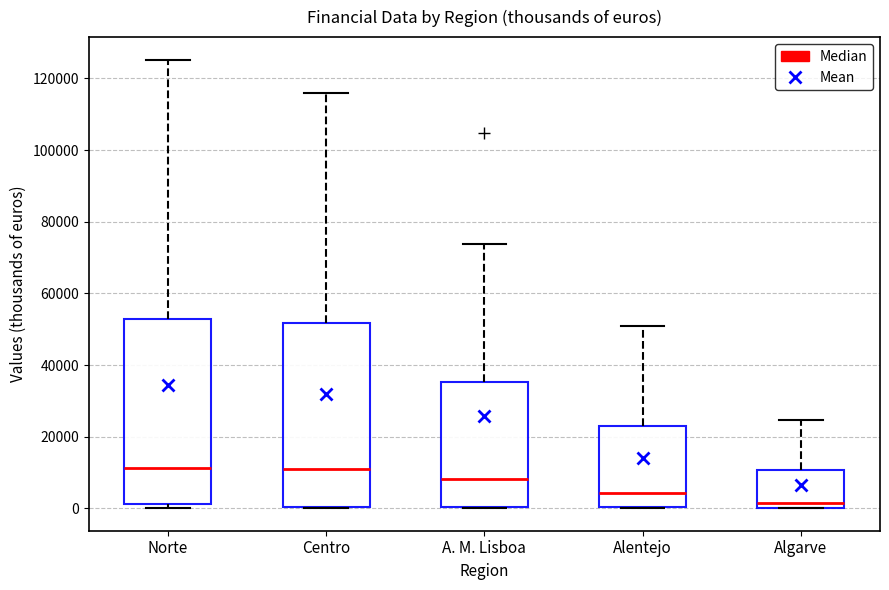

Reading left to right, transcribe this box plot: for each box, give where its median line is, the range the box spans, and where its two whiskers end, as read against the y-axis. The values are not printed on the chart, so give them approximately, as read against the axis.

Norte: median 12000, box 2000 to 52000, whiskers 0 to 126000
Centro: median 10000, box 0 to 52000, whiskers 0 to 116000
A. M. Lisboa: median 8000, box 0 to 36000, whiskers 0 to 74000
Alentejo: median 4000, box 0 to 22000, whiskers 0 to 50000
Algarve: median 2000, box 0 to 10000, whiskers 0 to 24000